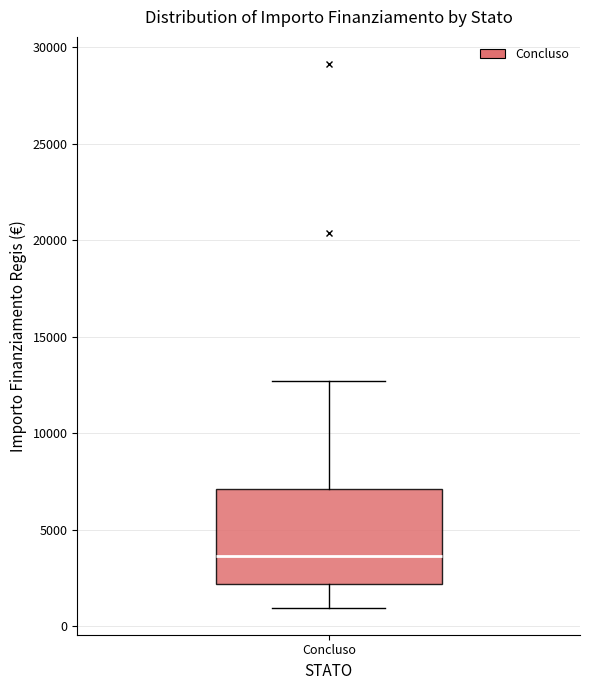

Read this box plot against the y-axis: the position of the median line, the range covered by the box, and the ends of both whiskers. The values are not printed on the chart, so give them approximately, as read against the axis.

median 3500, box 2000 to 7000, whiskers 1000 to 12500